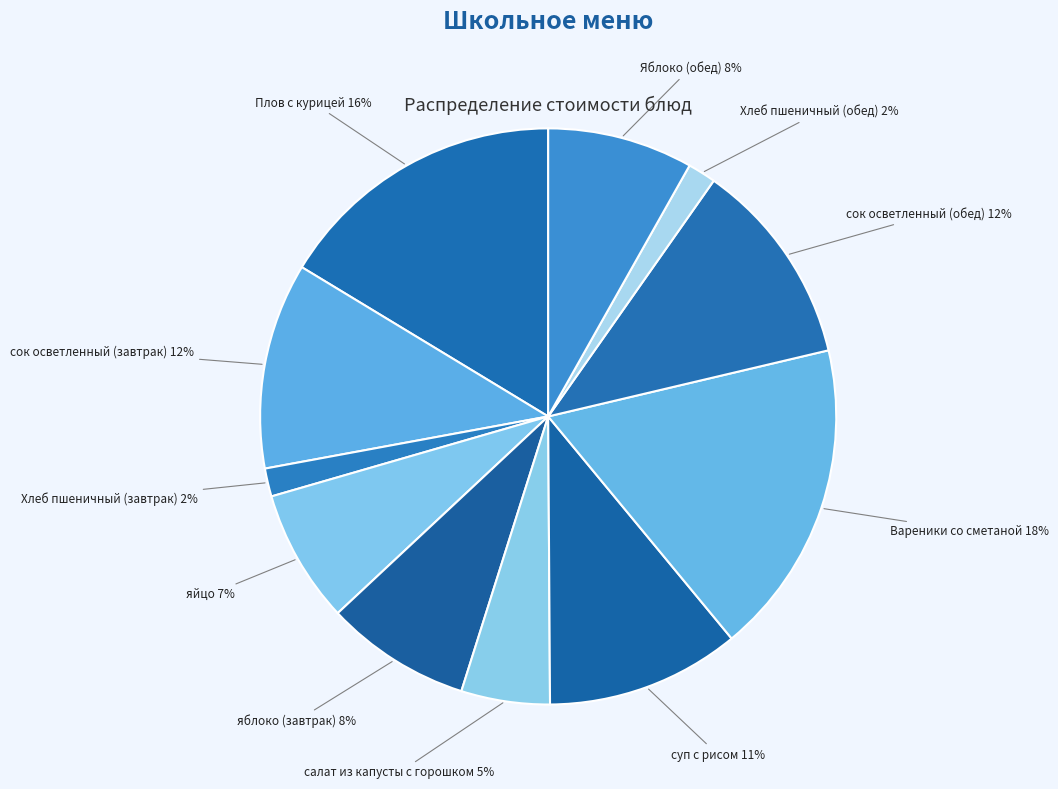

Is there a majority slice in this chart?

No